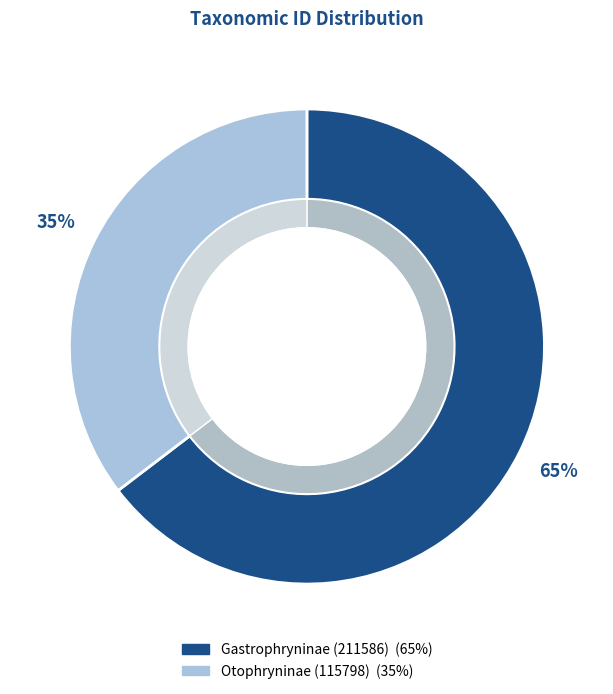

How many slices are in this pie chart?

2